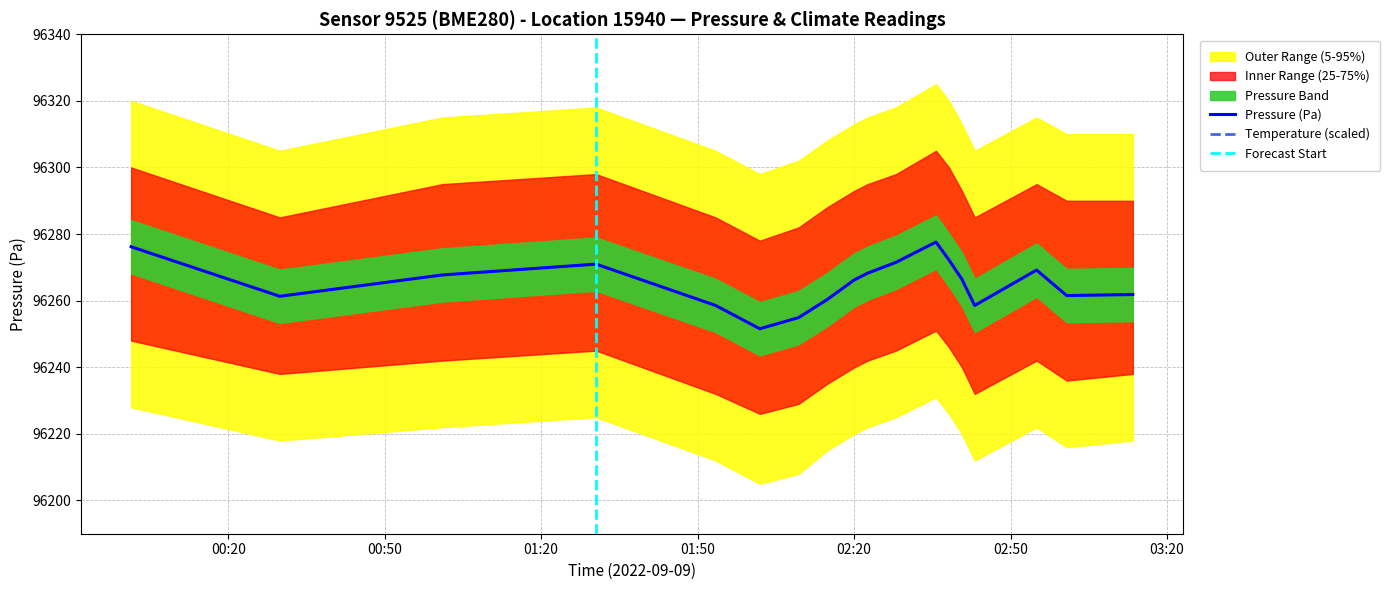

Which series has the largest total across all categories?

temperature